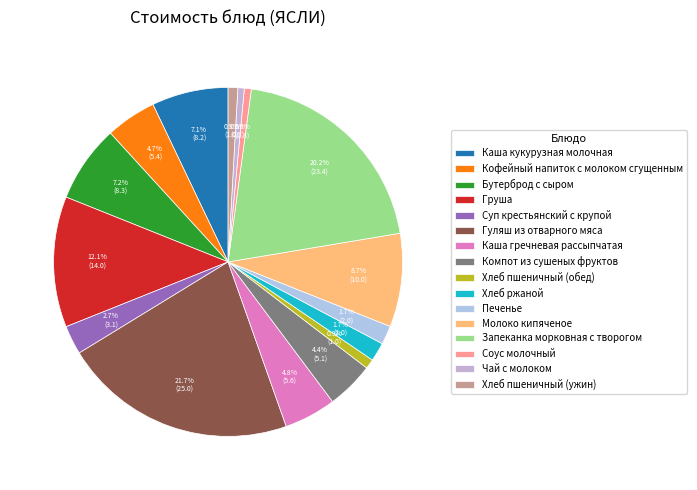

What is the change in value from Каша гречневая рассыпчатая to Хлеб пшеничный (ужин)?

-4.5